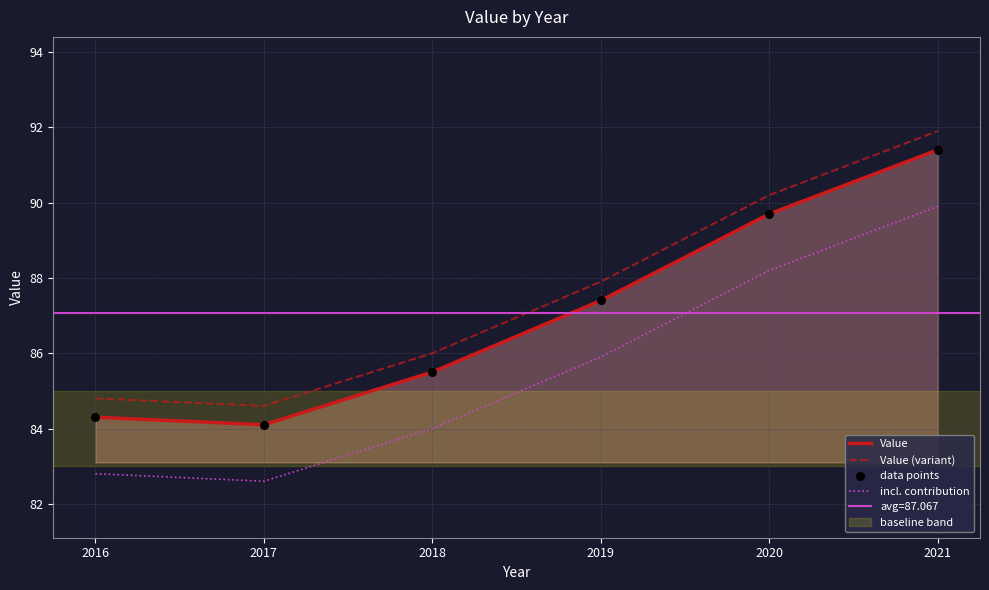

Which series has the largest total across all categories?

Value (variant)